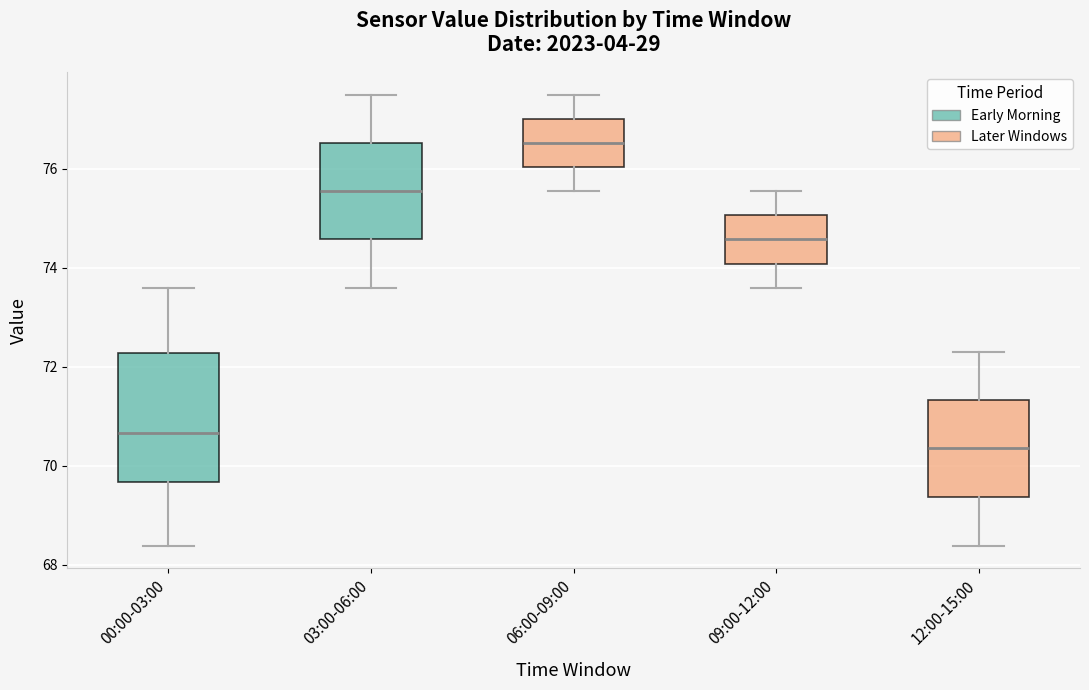

Which box is the tallest, from its lower edge to its upper edge?

00:00-03:00